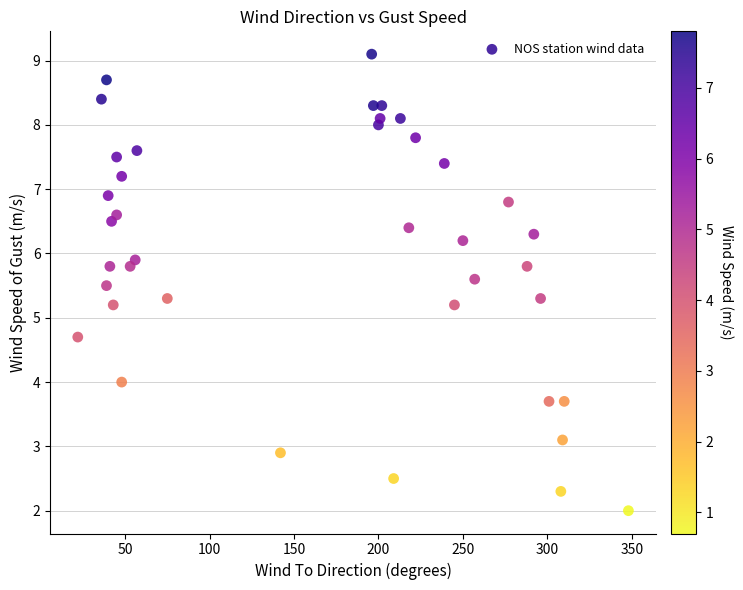

What is the range of Y values (max minus min)?

7.1